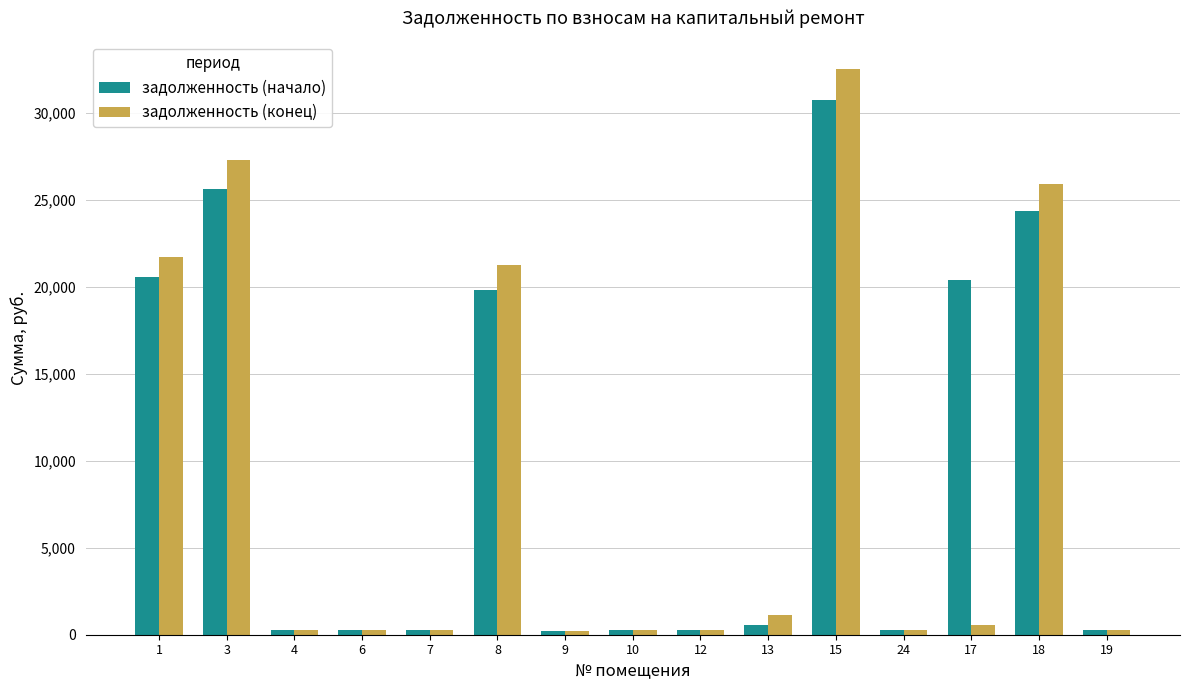

What is the value of the задолженность (начало) bar at the 5th from the left?

281.0